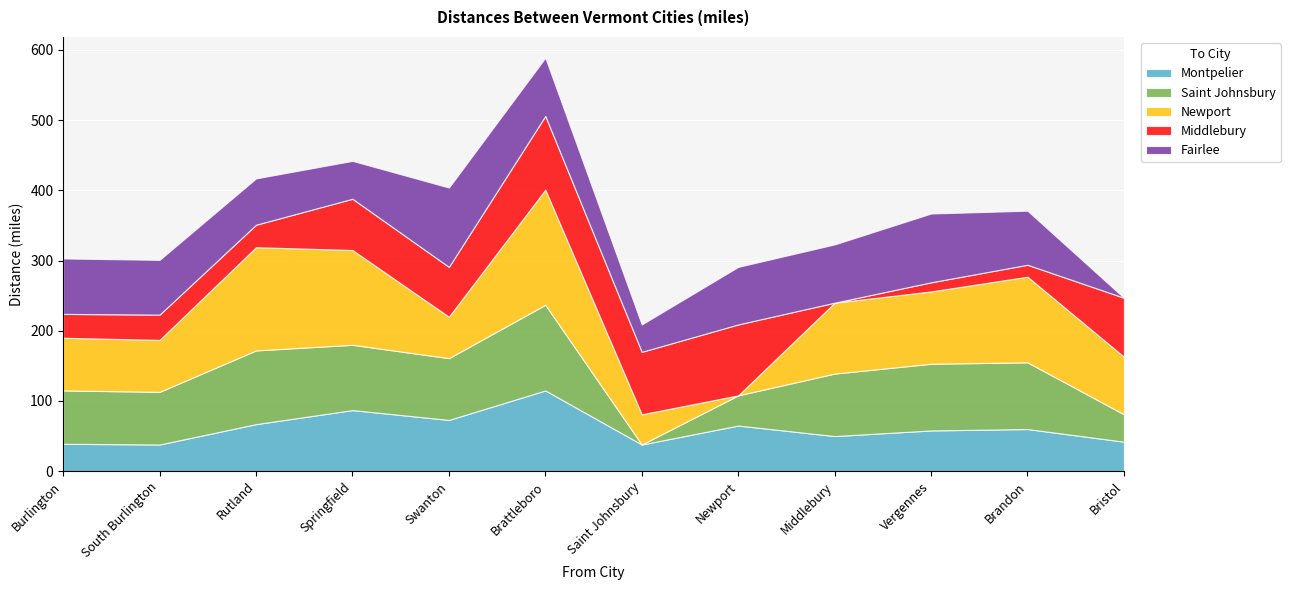

How many values in the Middlebury series are below 71?

6